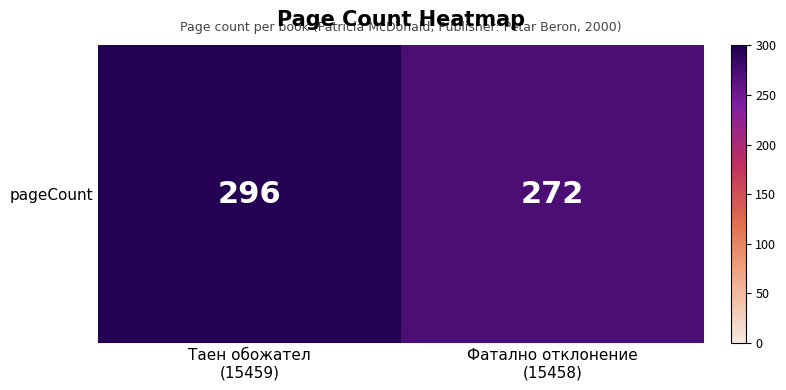

Rank the categories by value from highest to lowest.

Таен обожател
(15459), Фатално отклонение
(15458)